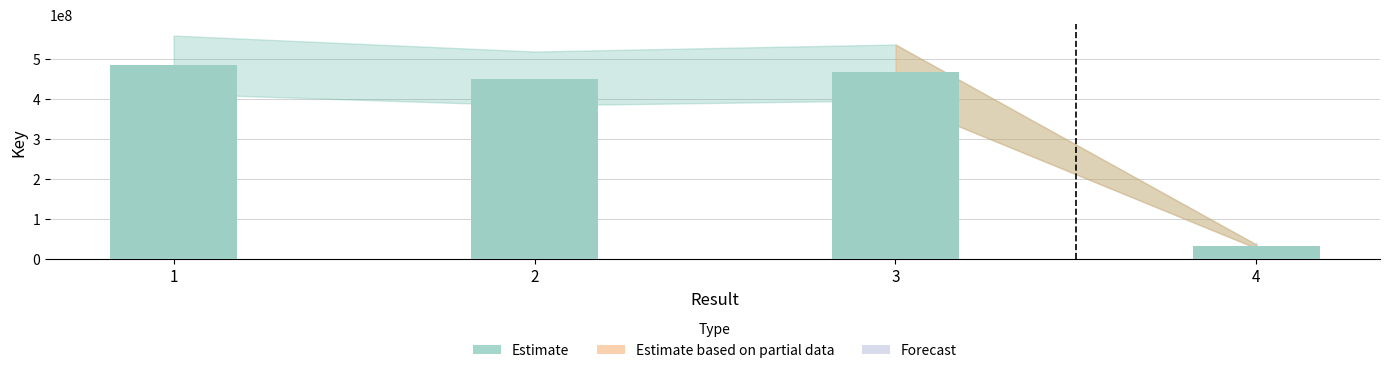

What is the maximum value shown in the chart?

486301329